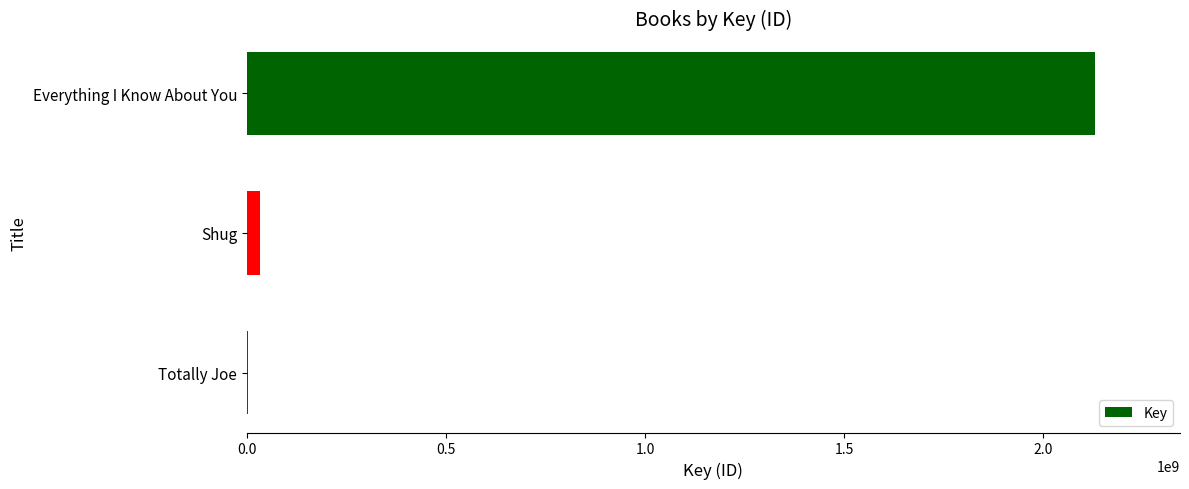

Which category has the highest value across all series?

Everything I Know About You